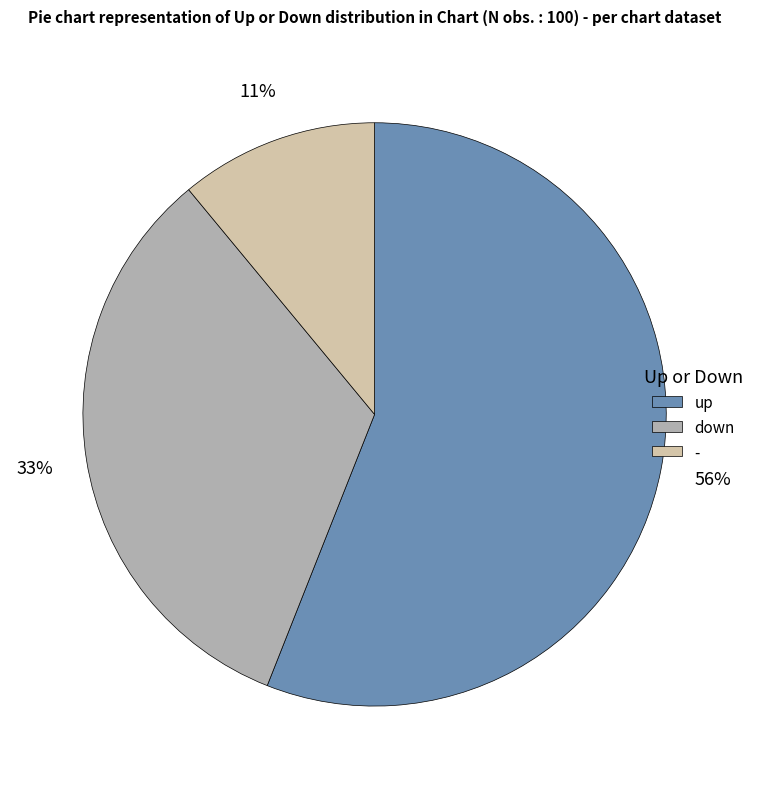

To the nearest percent, what percentage of the pie is down?

33%